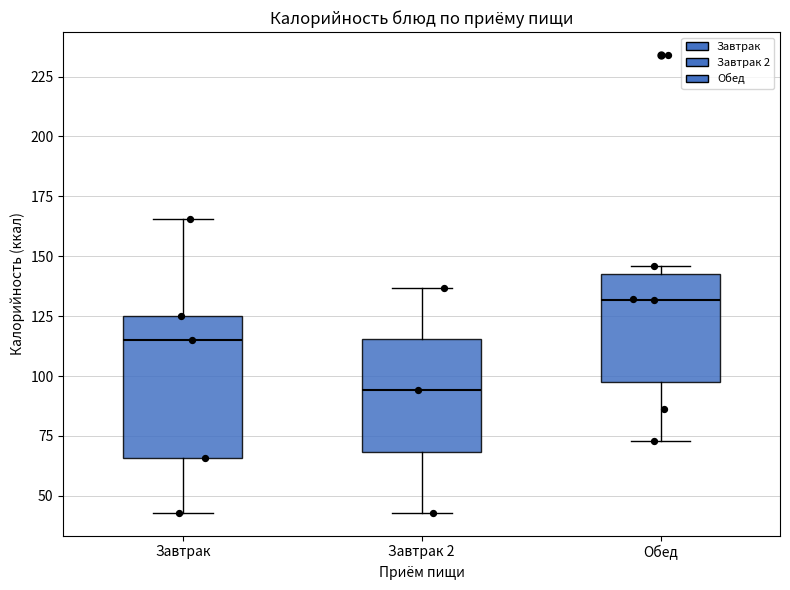

Which box has the highest median line?

Обед